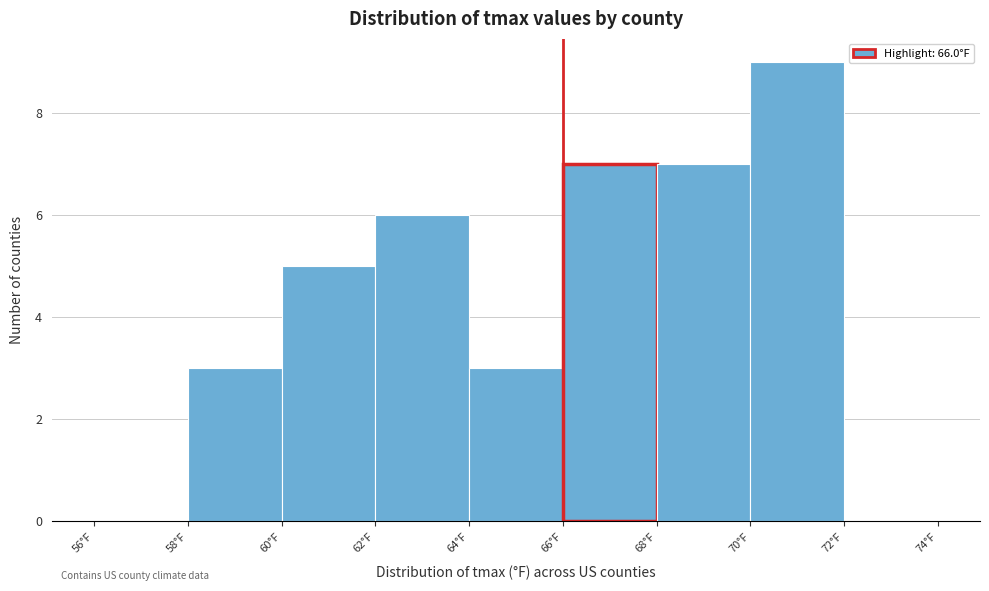

Reading left to right, transcribe this chart: for each bar, give the range it covers on the x-axis and its height. The values are not printed on the chart, so give them approximately, as read against the axis.

56 to 58: 0
58 to 60: 3
60 to 62: 5
62 to 64: 6
64 to 66: 3
66 to 68: 7
68 to 70: 7
70 to 72: 9
72 to 74: 0